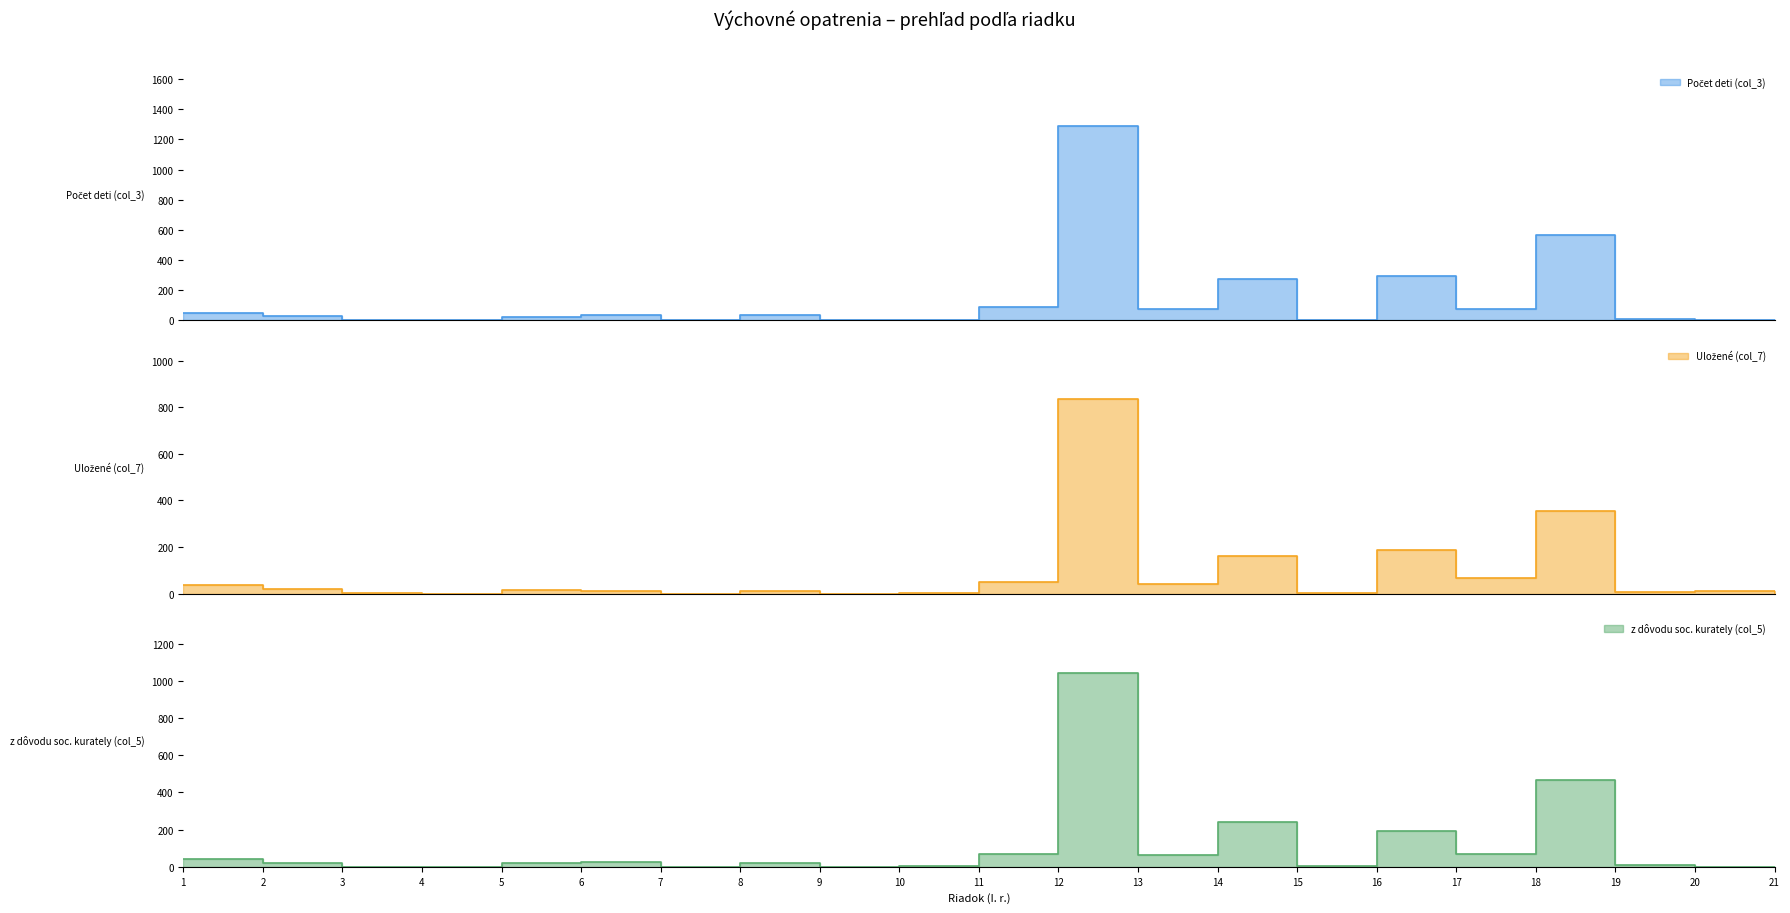

Reading left to right, transcribe all the data shown in this chart.

Počet deti (col_3): 51	26	1	0	24	36	0	33	0	3	87	1288	73	272	2	294	72	568	7	0	0
Uložené (col_7): 38	20	1	0	17	12	0	10	0	2	50	833	39	163	2	188	68	353	7	9	4
z dôvodu soc. kurately (col_5): 43	20	1	0	22	25	0	22	0	3	68	1043	63	243	2	194	68	466	7	0	0